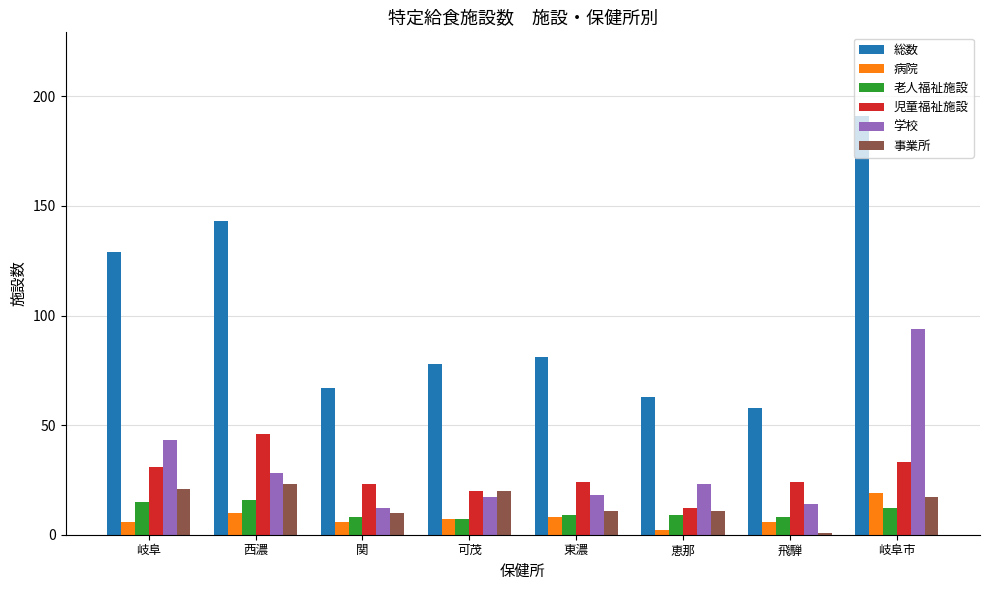

At which label does 学校 first exceed 23?

岐阜